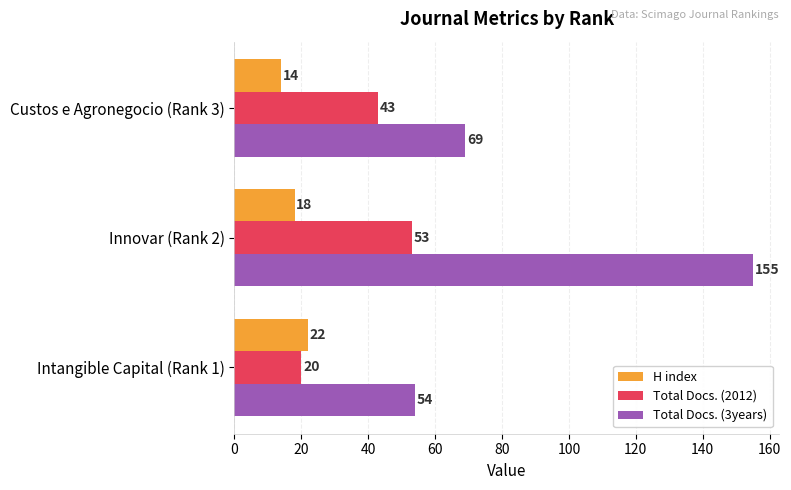

Rank the series by their average value, from highest to lowest.

Total Docs. (3years), Total Docs. (2012), H index